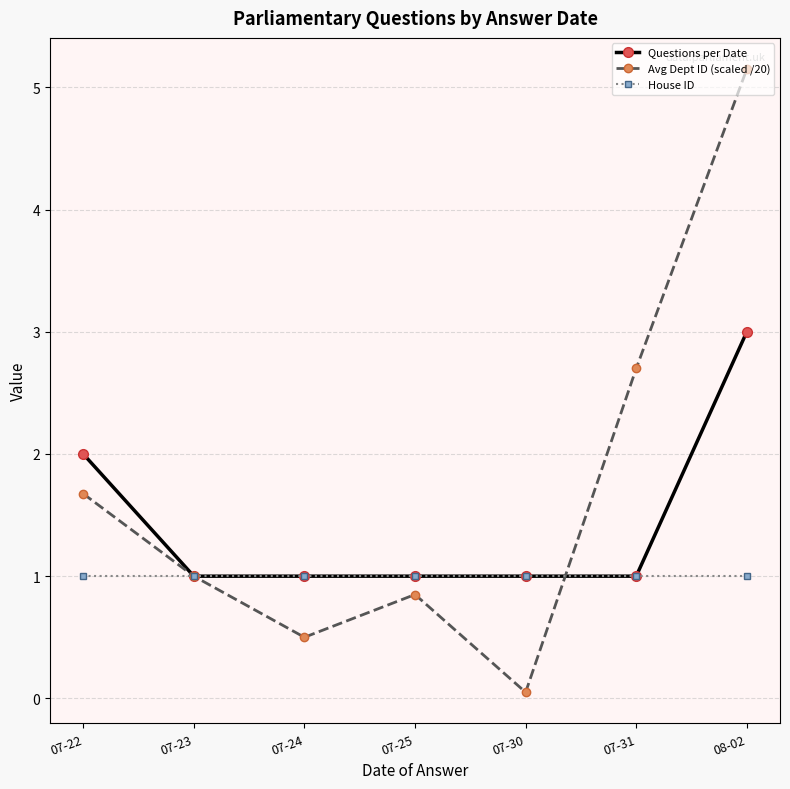

What is the minimum value shown in the chart?

0.1